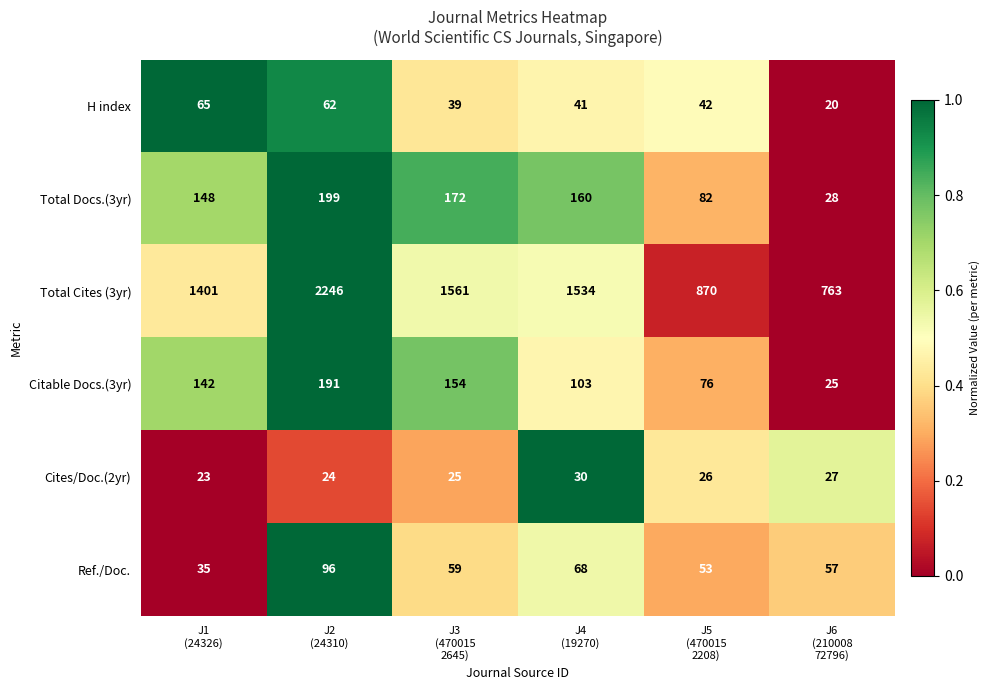

What is the difference between the maximum and second lowest values in the Citable Docs.(3yr) series?

115